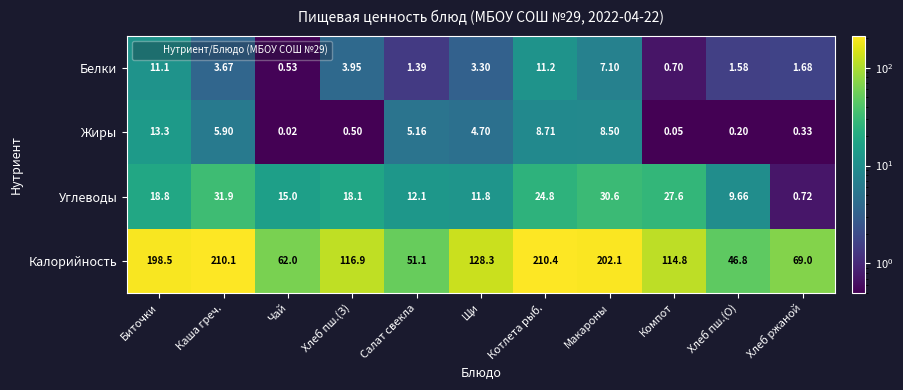

At which label does Углеводы reach its peak?

Каша греч.